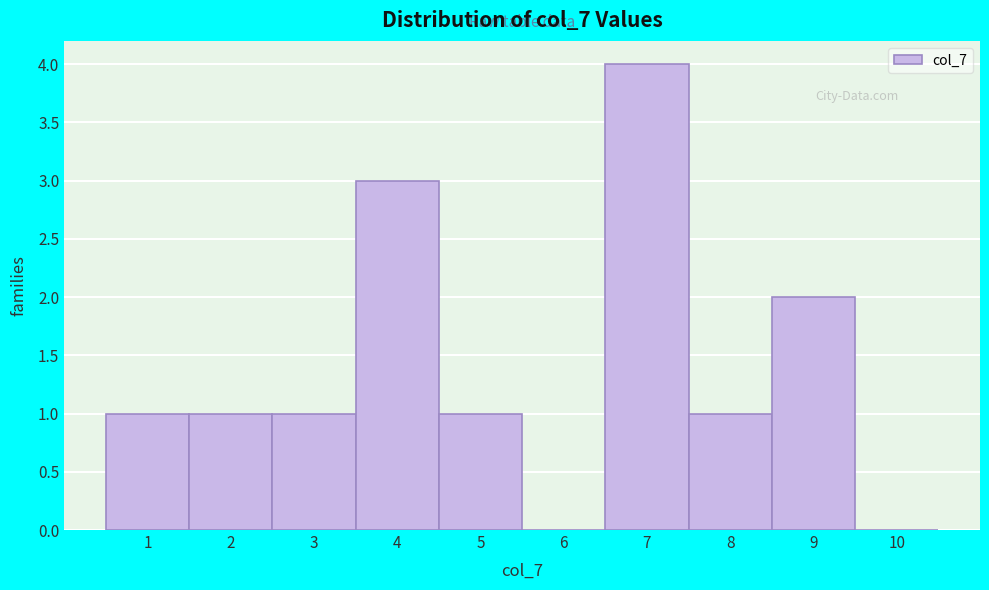

Reading left to right, transcribe this chart: for each bar, give the range it covers on the x-axis and its height. The values are not printed on the chart, so give them approximately, as read against the axis.

0.5 to 1.5: 1
1.5 to 2.5: 1
2.5 to 3.5: 1
3.5 to 4.5: 3
4.5 to 5.5: 1
5.5 to 6.5: 0
6.5 to 7.5: 4
7.5 to 8.5: 1
8.5 to 9.5: 2
9.5 to 10.5: 0